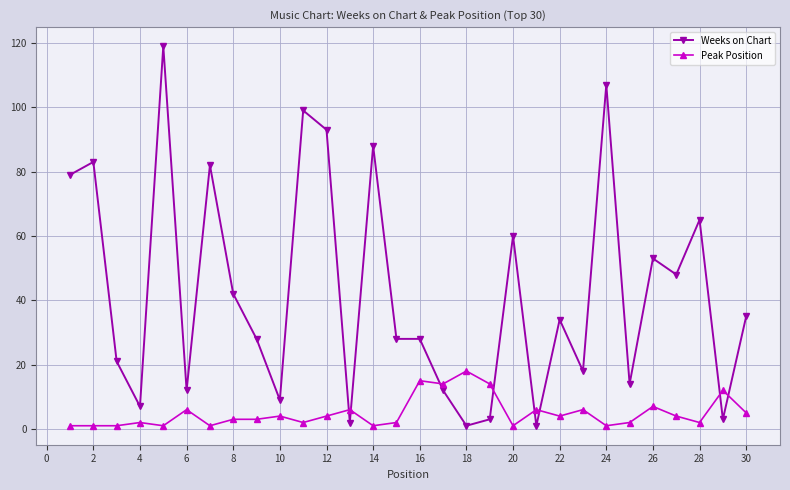

List the series in order of their overall mean, highest first.

Weeks on Chart, Peak Position